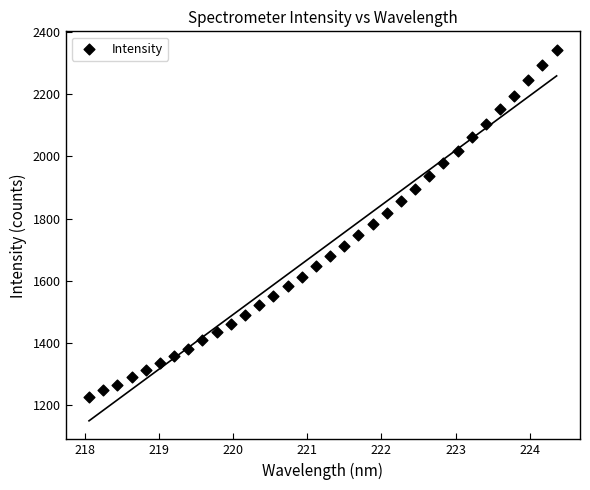

What is the range of X values (max minus min)?

6.3